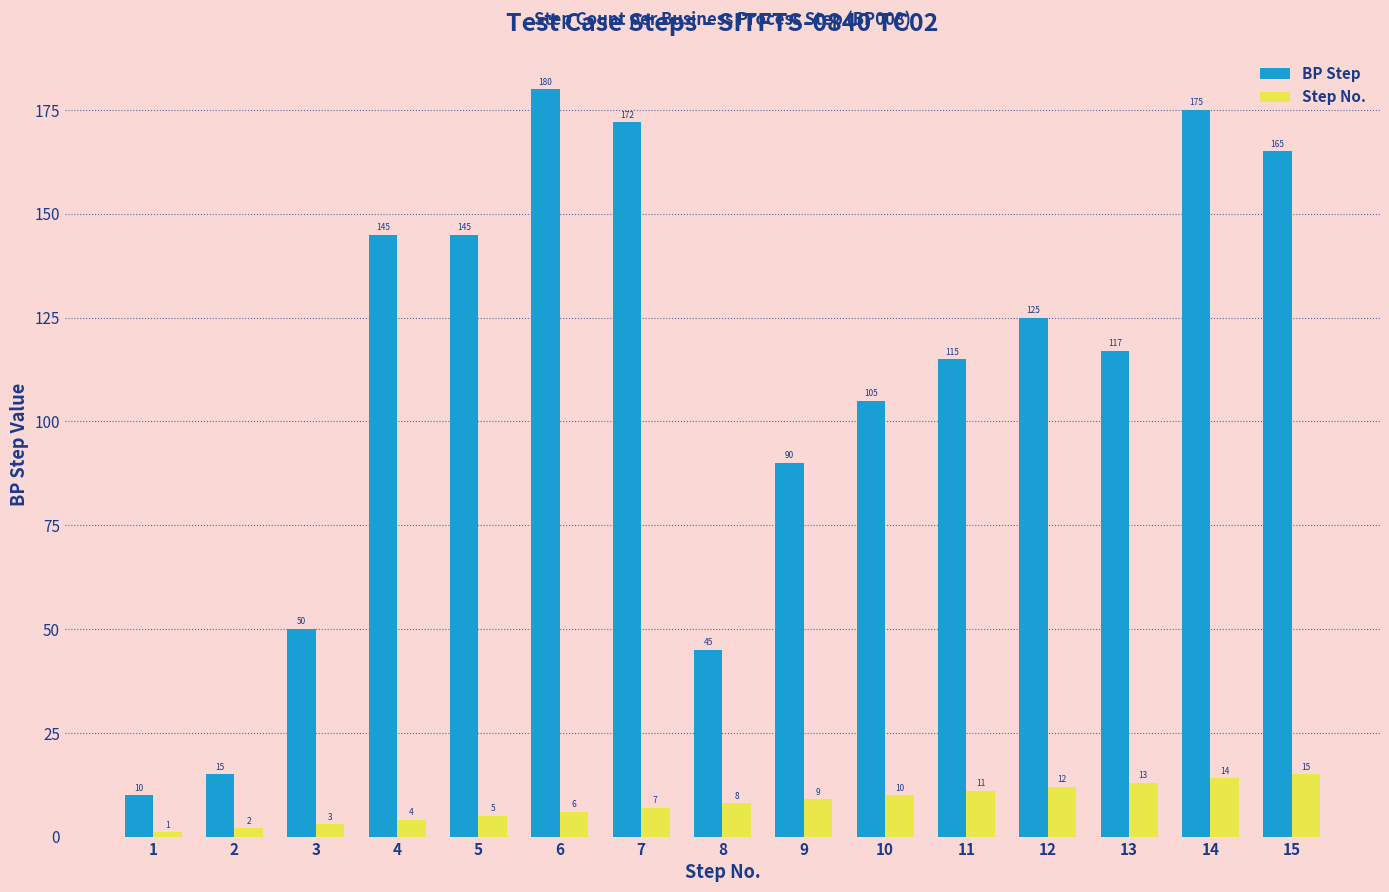

What is the smallest value displayed?

1